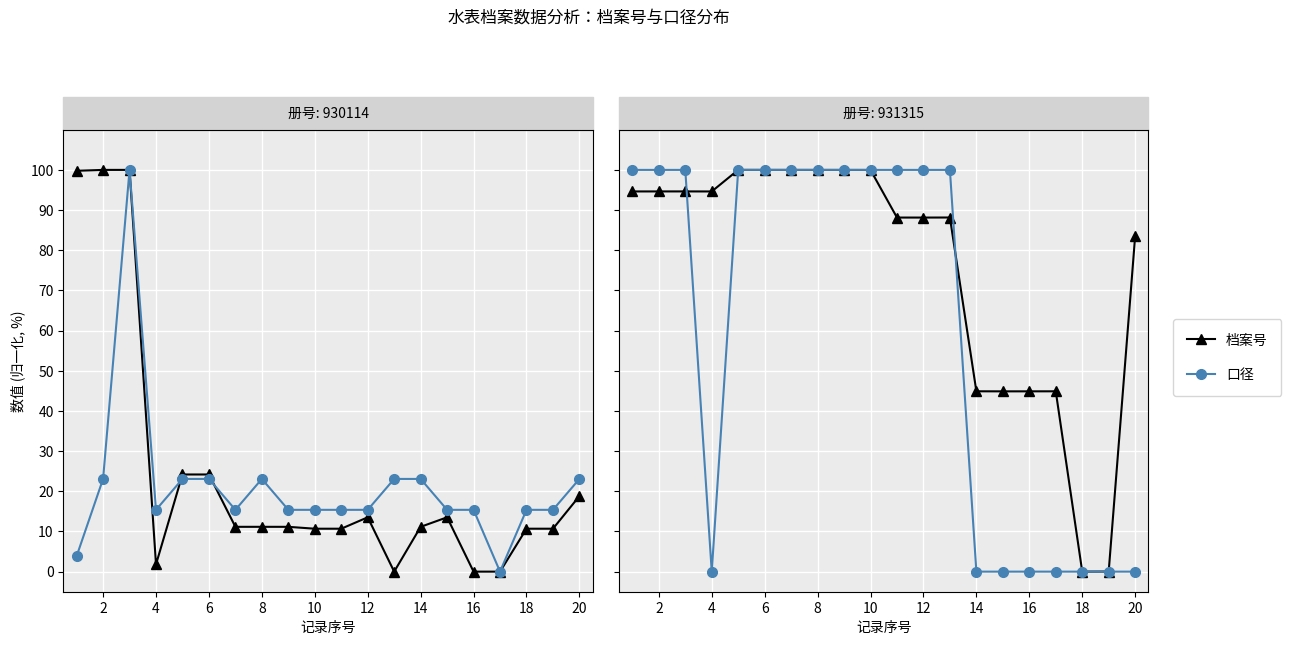

Which series changed the most between 4 and 6?

口径